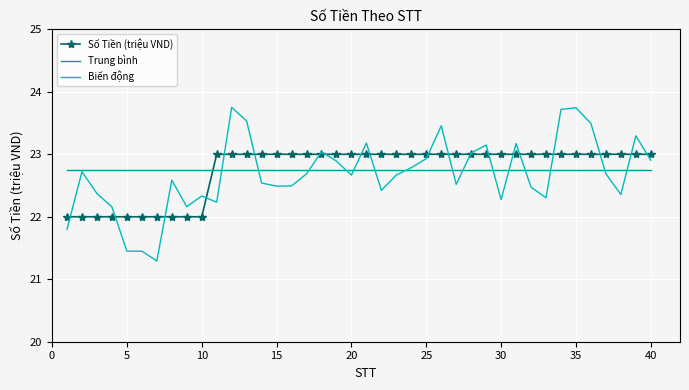

Which series has the largest range (max minus min)?

Biến động